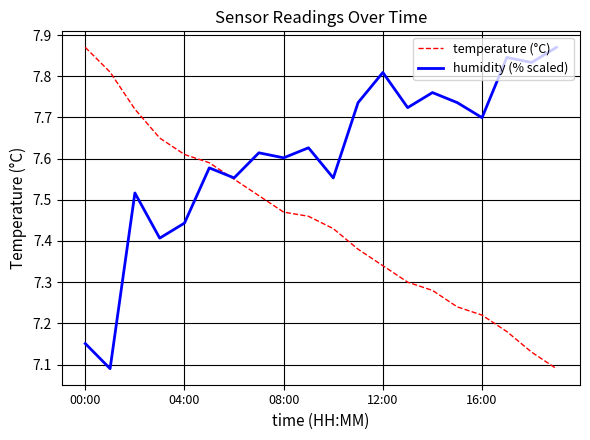

List the series in order of their overall mean, lowest first.

temperature (°C), humidity (% scaled)